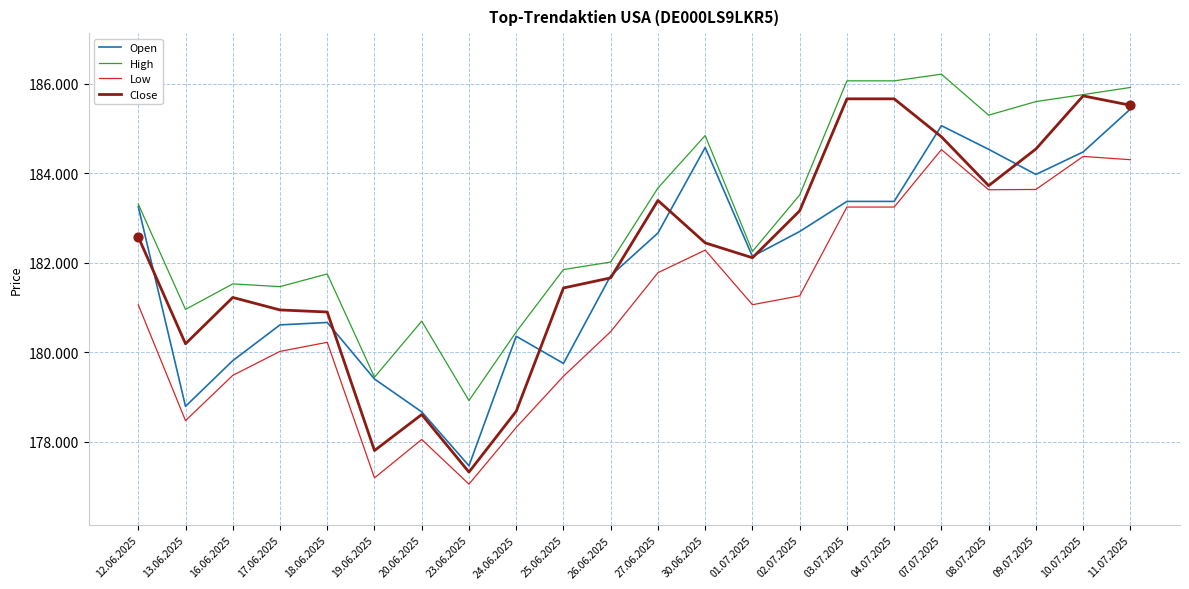

At which category is the sum across all series the highest?

11.07.2025